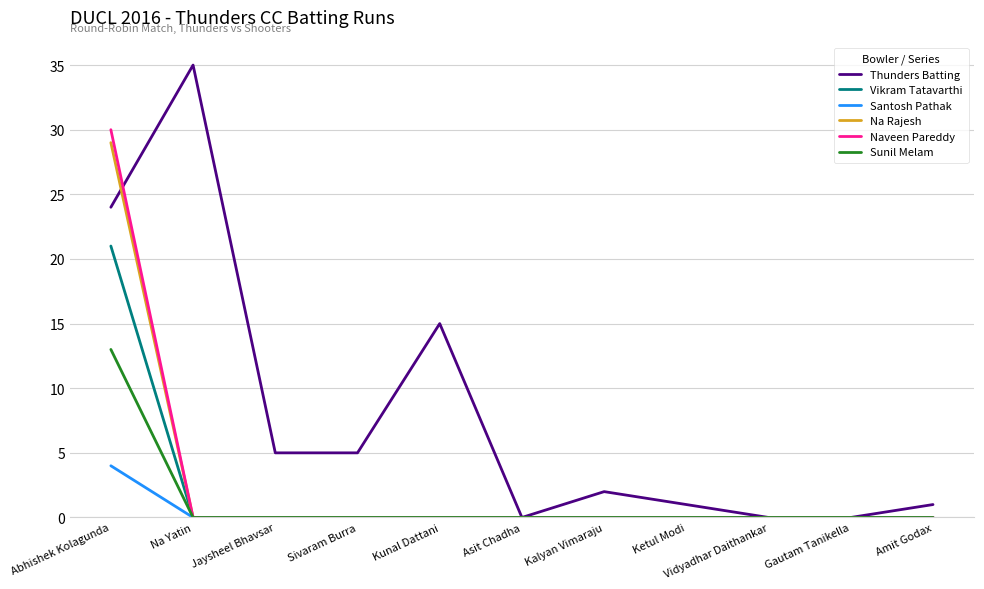

Which series has the largest range (max minus min)?

Thunders Batting